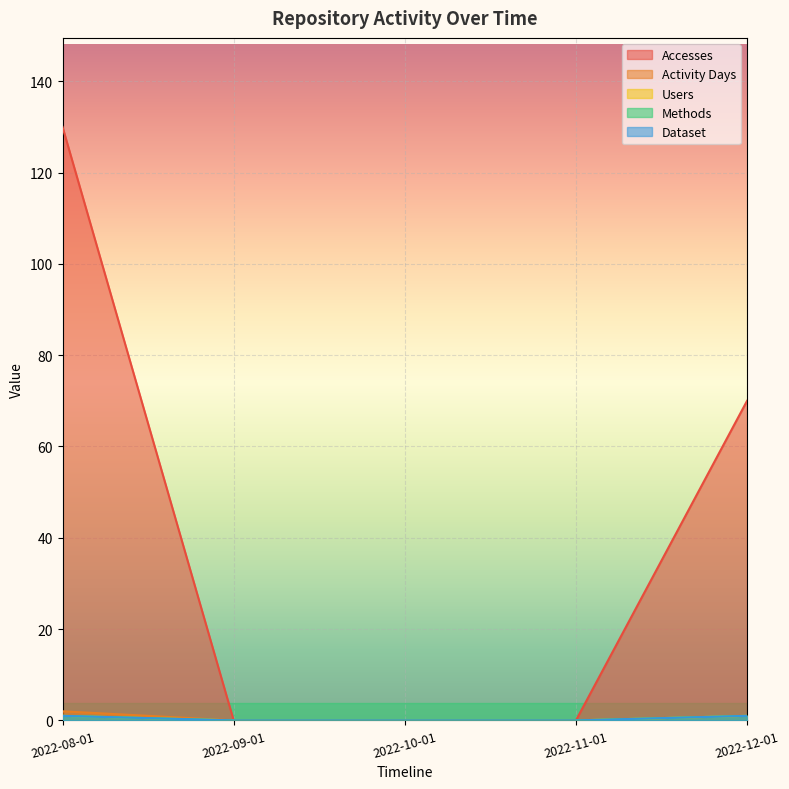

Reading left to right, extract all data points from this chart.

Accesses: 2022-08-01=130	2022-09-01=0	2022-10-01=0	2022-11-01=0	2022-12-01=70
Activity Days: 2022-08-01=2	2022-09-01=0	2022-10-01=0	2022-11-01=0	2022-12-01=1
Users: 2022-08-01=1	2022-09-01=0	2022-10-01=0	2022-11-01=0	2022-12-01=1
Methods: 2022-08-01=1	2022-09-01=0	2022-10-01=0	2022-11-01=0	2022-12-01=1
Dataset: 2022-08-01=1	2022-09-01=0	2022-10-01=0	2022-11-01=0	2022-12-01=1